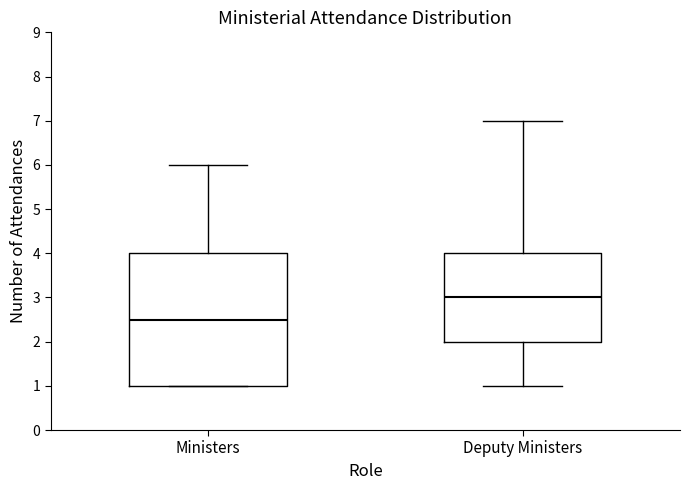

Reading left to right, read every box against the y-axis: the position of its median line, the range the box covers, and the ends of its whiskers. The values are not printed on the chart, so give them approximately, as read against the axis.

Ministers: median 2.5, box 1.0 to 4.0, whiskers 1.0 to 6.0
Deputy Ministers: median 3.0, box 2.0 to 4.0, whiskers 1.0 to 7.0